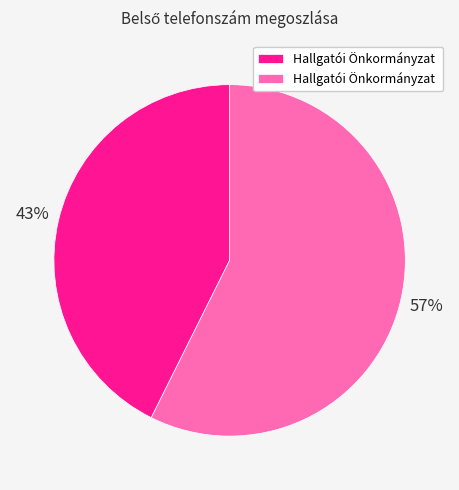

Is there any slice that represents more than half of the pie?

Yes